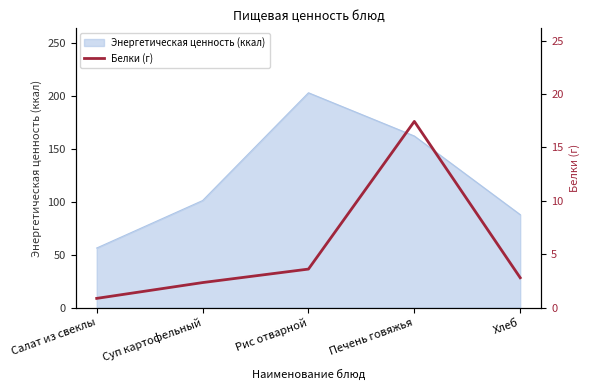

The Энергетическая ценность (ккал) series shows 327.3 at Рис отварной. True or false?

False